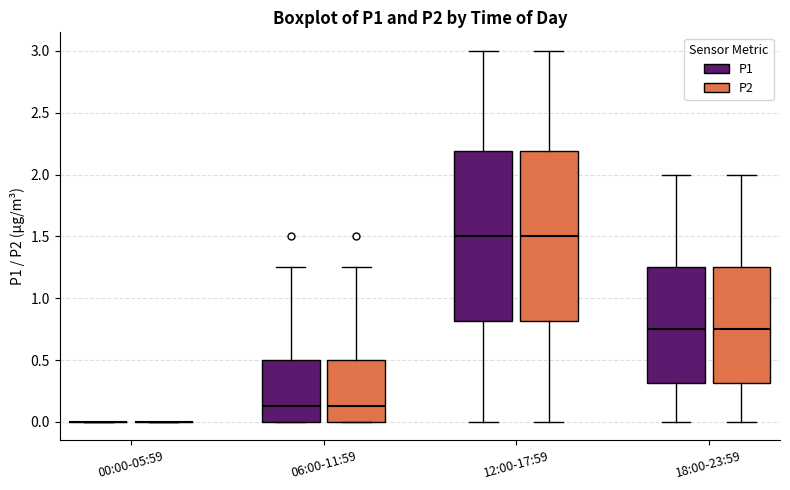

Where does the median line of the box for 12:00-17:59 (P2) sit on the y-axis? The values are not printed on the chart, so give them approximately, as read against the axis.

1.50